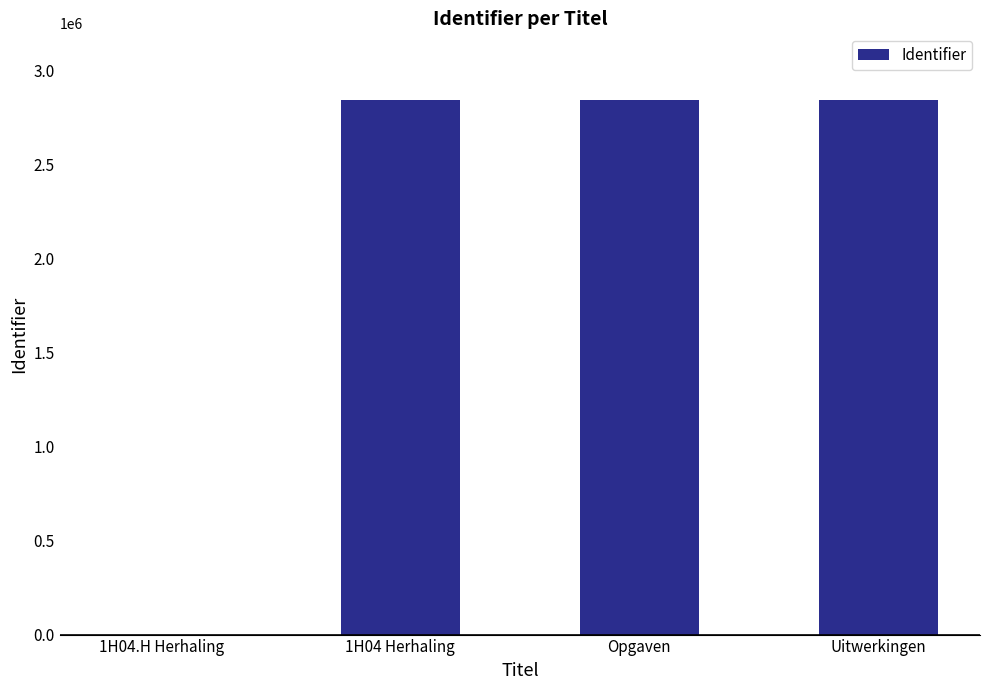

What is the greatest value displayed?

2845117